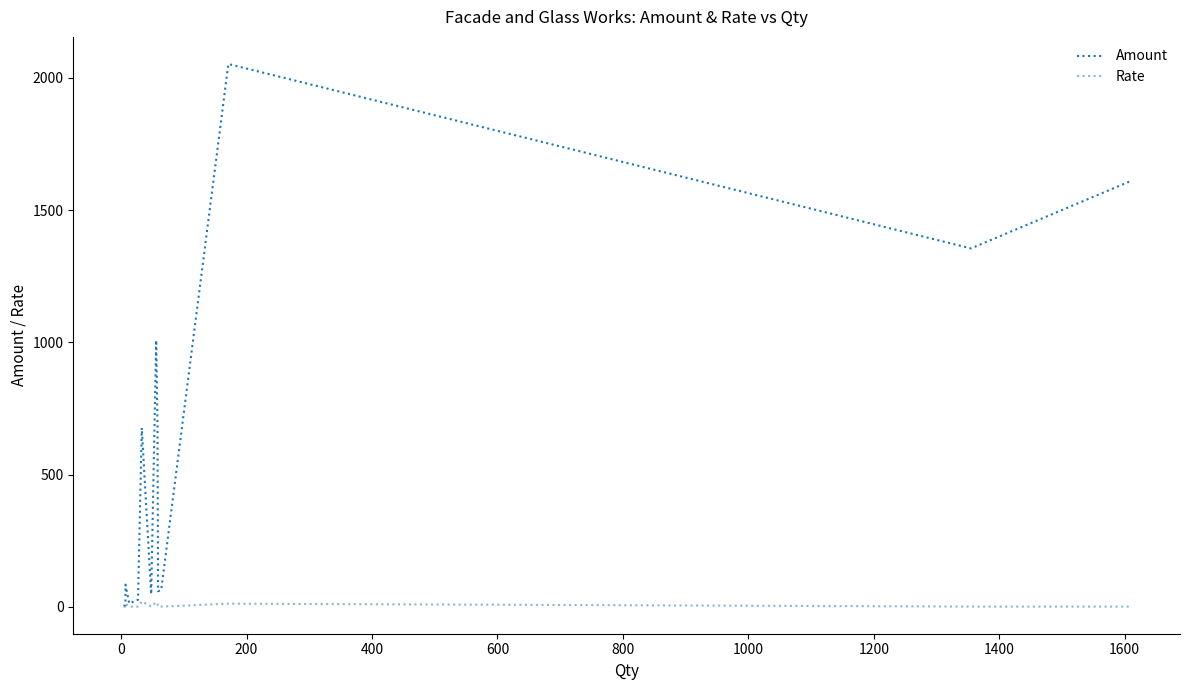

What is the minimum value for Rate?

1.0